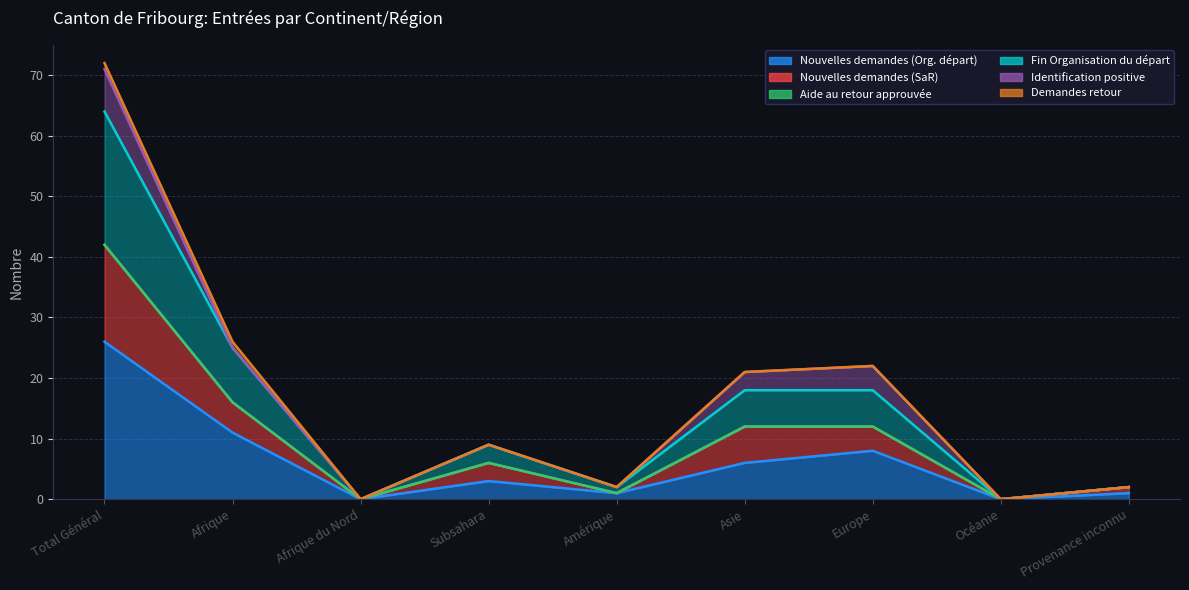

Between Provenance inconnu and Océanie, which is larger?

Provenance inconnu